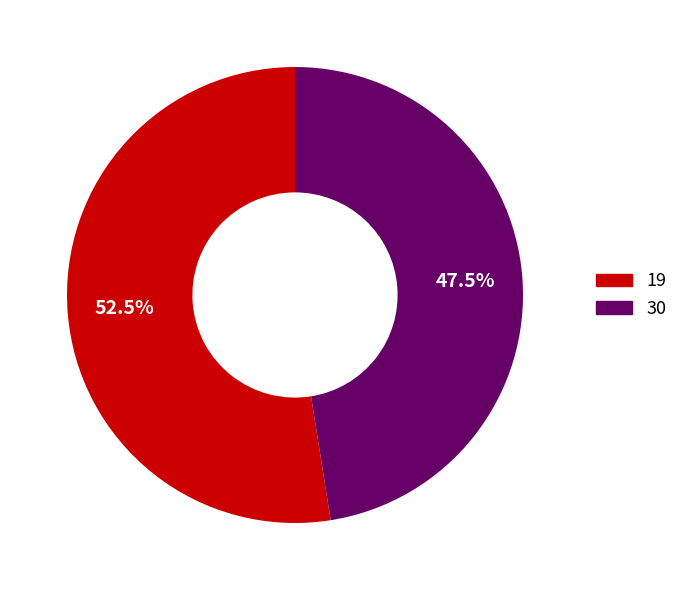

Approximately how many times larger is the value at 30 compared to 19?

0.9